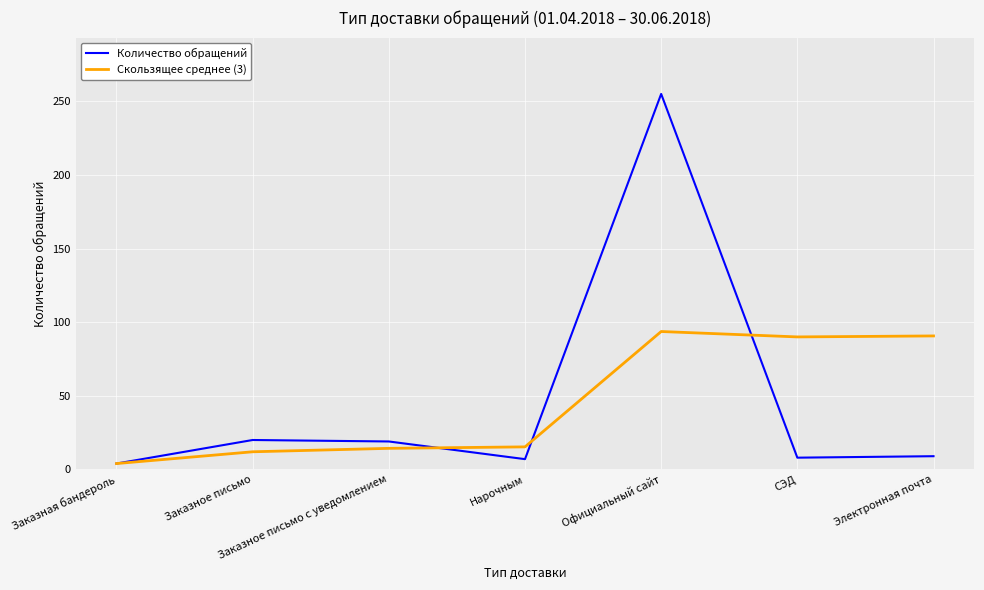

At which label does Количество обращений reach its minimum?

Заказная бандероль